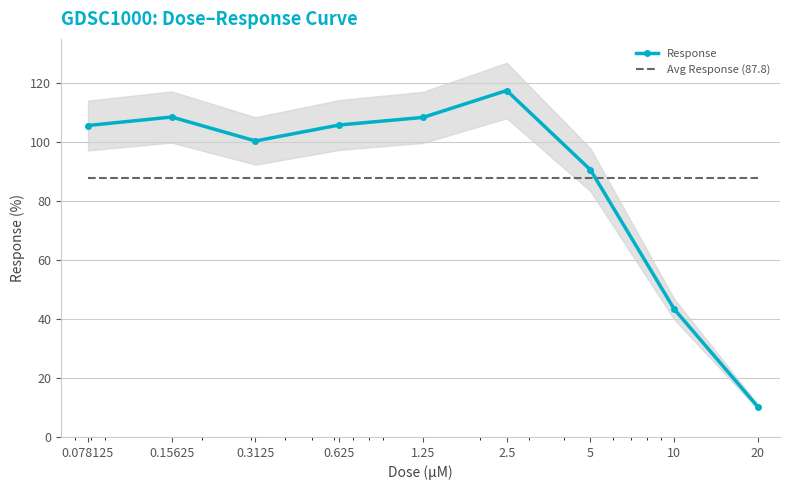

What is the difference between the maximum and second lowest values?

74.1